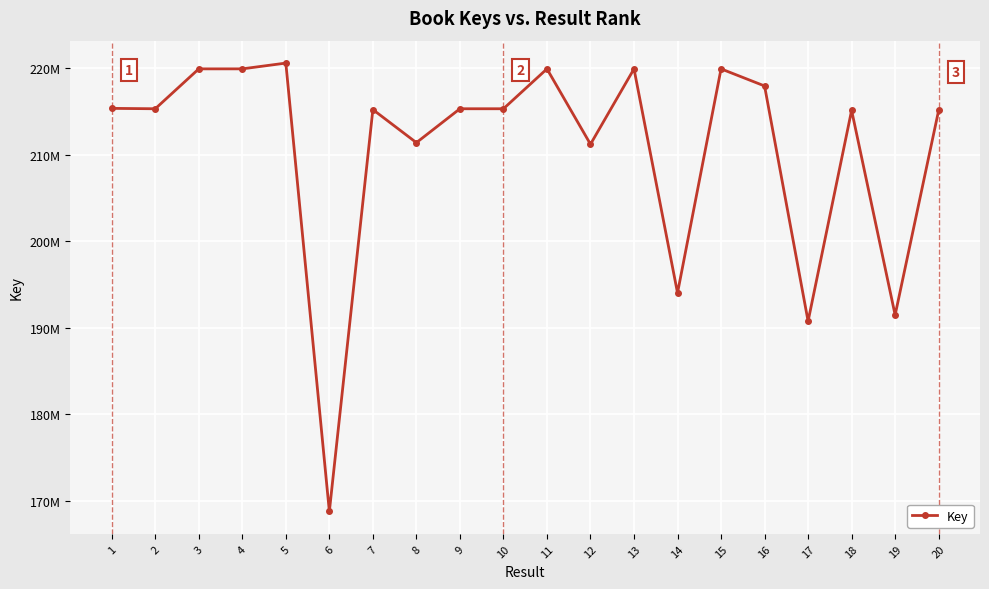

Rank the categories by value from highest to lowest.

5, 4, 11, 3, 13, 15, 16, 1, 10, 9, 2, 7, 20, 18, 8, 12, 14, 19, 17, 6